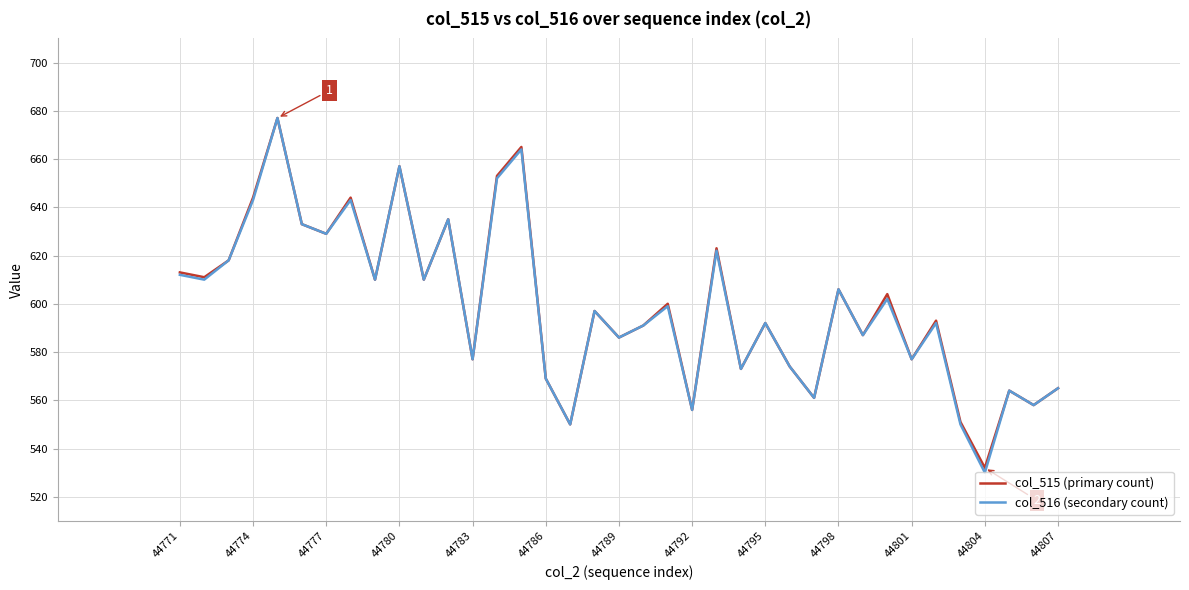

Which series has the largest range (max minus min)?

col_516 (secondary count)